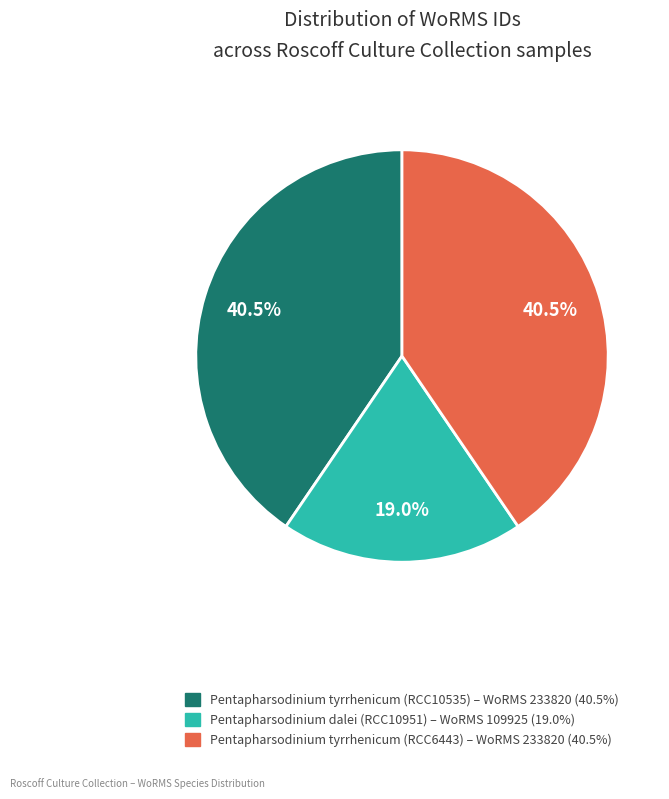

Approximately how many times larger is the value at Pentapharsodinium tyrrhenicum (RCC6443) compared to Pentapharsodinium dalei (RCC10951)?

2.1